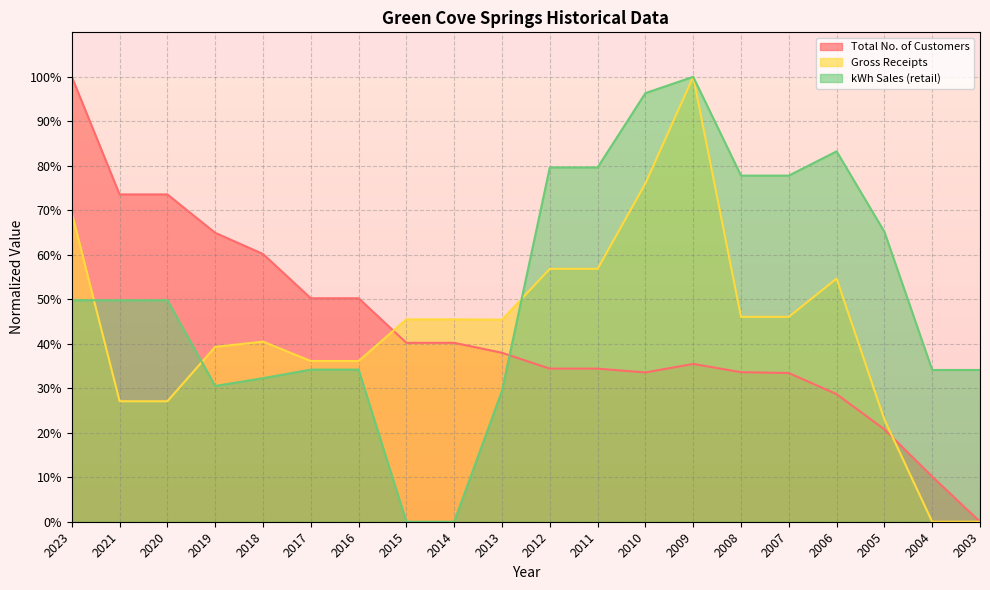

How many values in the Total No. of Customers series are below 37?

10